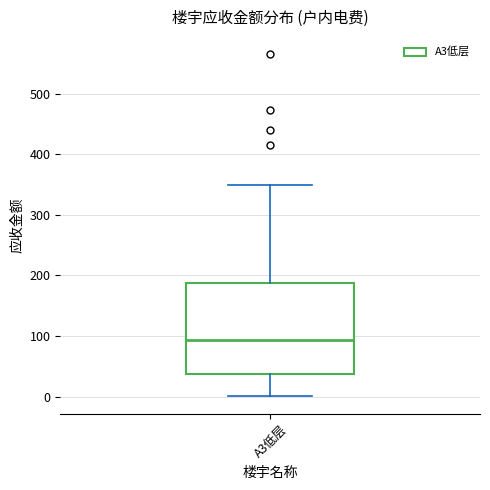

Where does the median line of the box for A3低层 sit on the y-axis? The values are not printed on the chart, so give them approximately, as read against the axis.

90